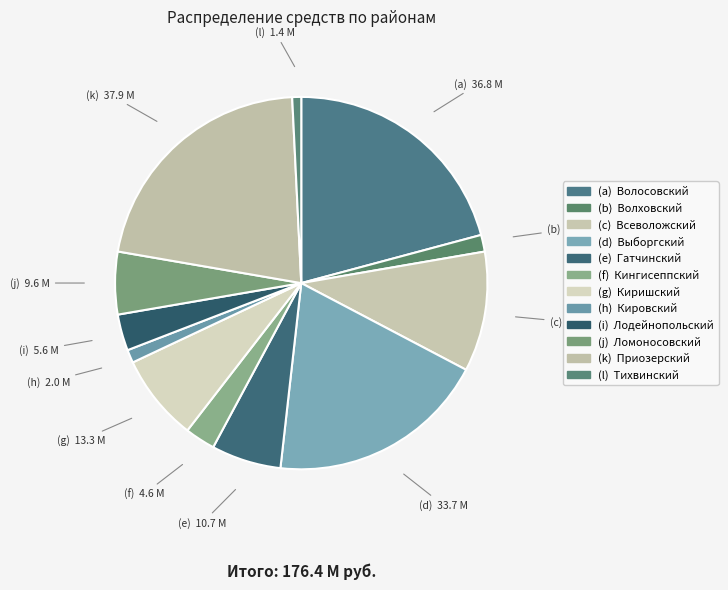

What is the smallest slice in the pie chart?

Тихвинский